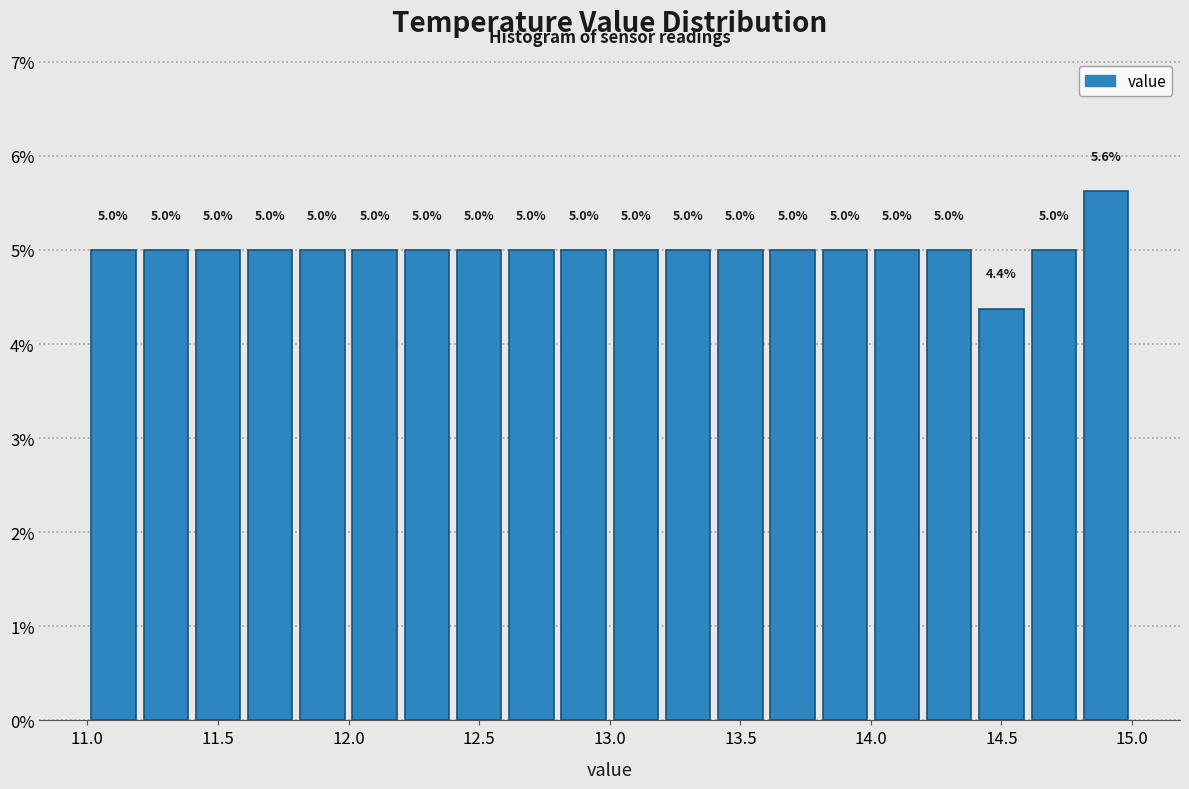

Which range on the x-axis has the tallest bar?

14.8 to 15.0